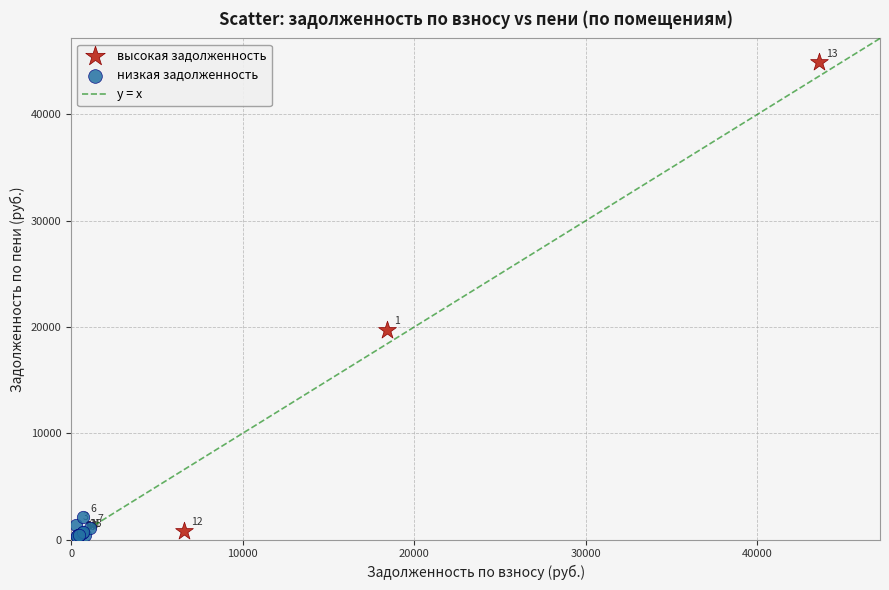

Which series has the largest Y range (max minus min)?

высокая задолженность